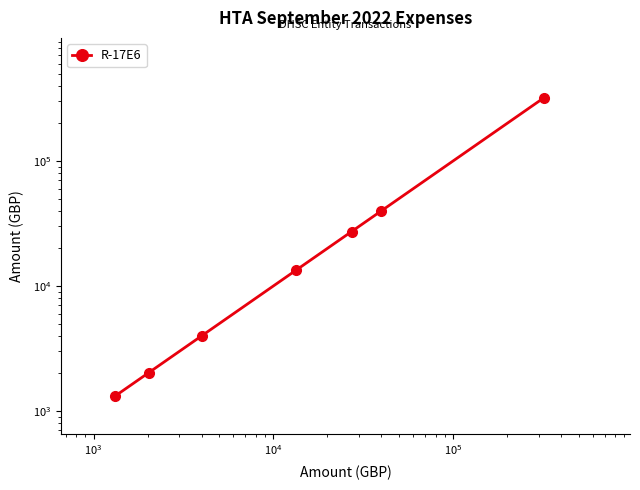

What is the difference between the second highest and second lowest values?

37881.9